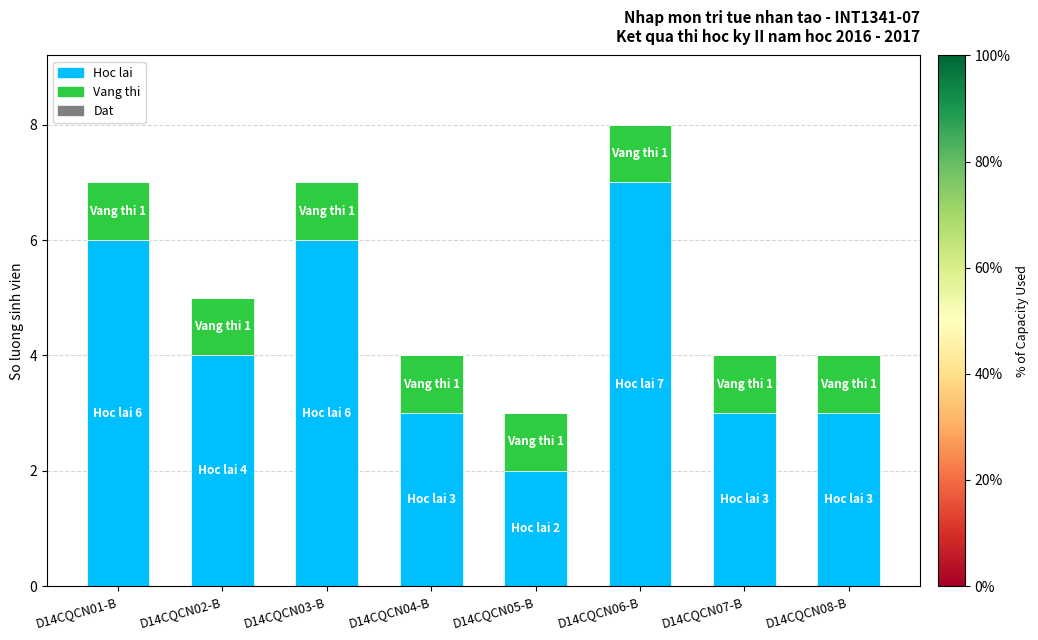

Reading left to right, transcribe the values for Hoc lai.

6	4	6	3	2	7	3	3